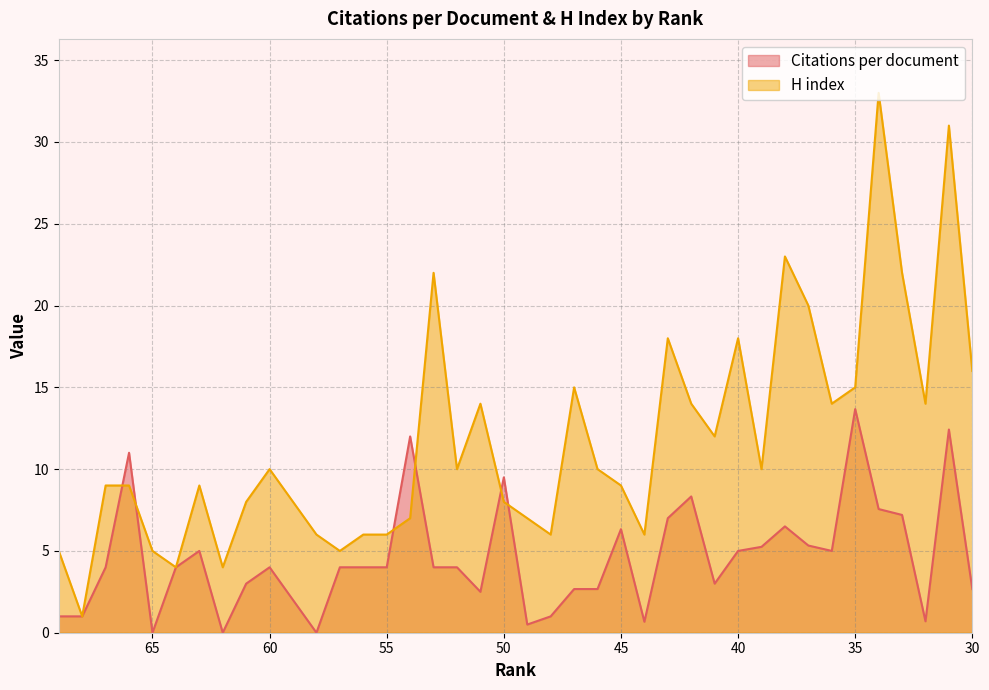

Which series has the largest range (max minus min)?

H index